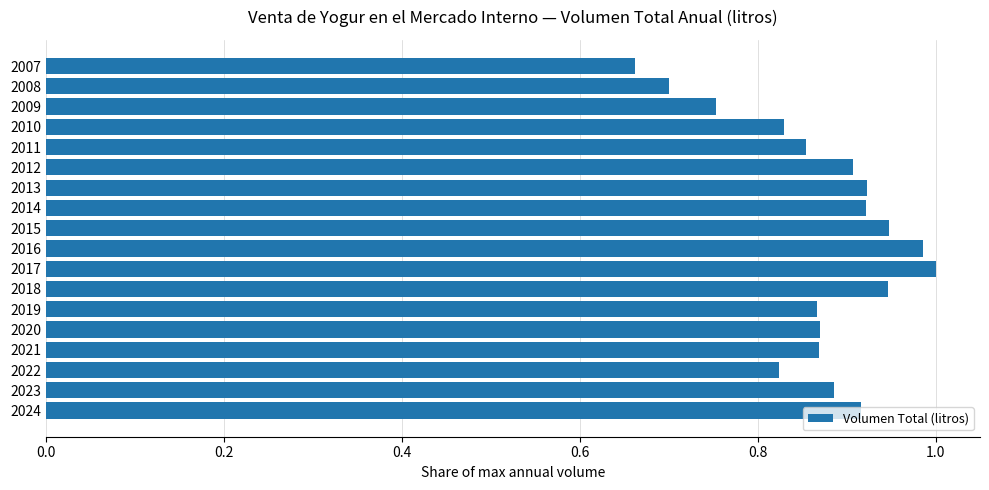

Which category has the highest value across all series?

2017